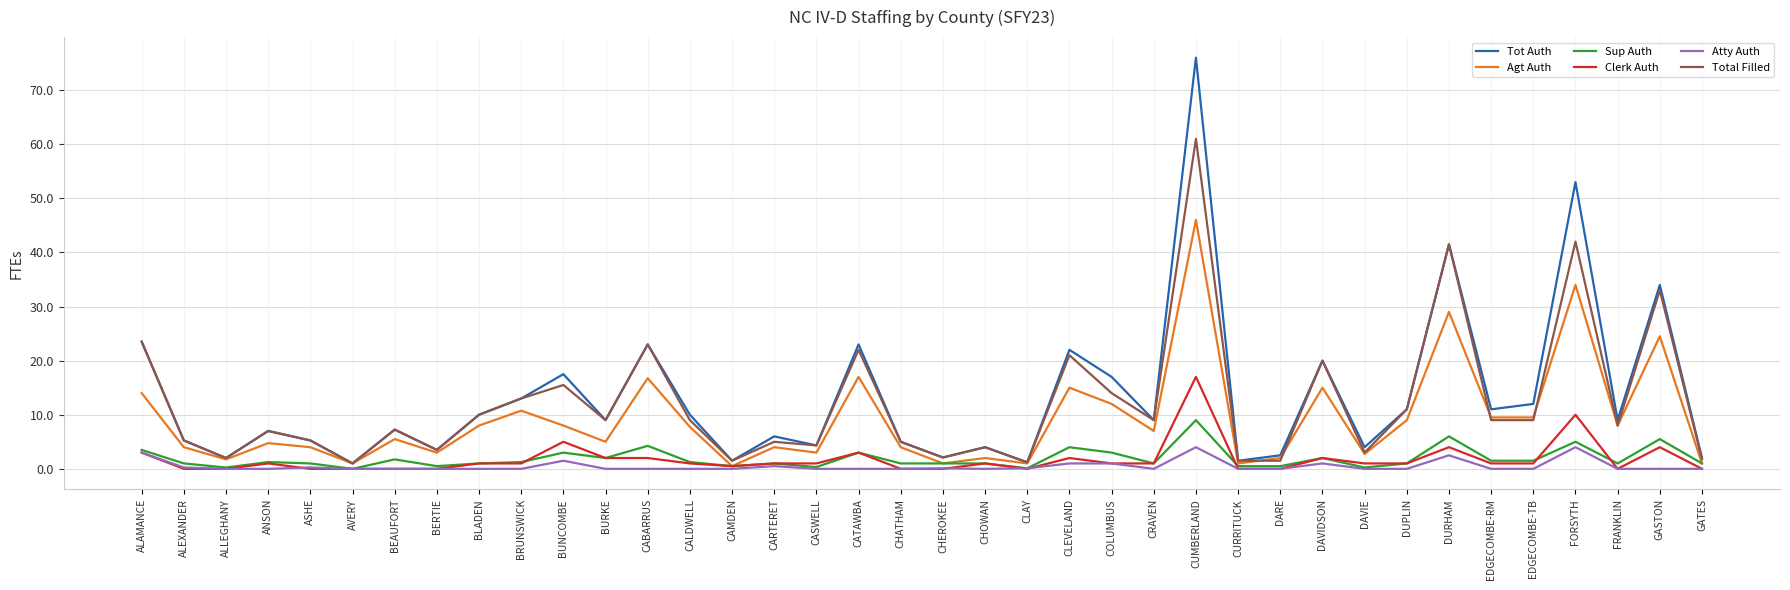

What is the average value of the Tot Auth series?

13.4